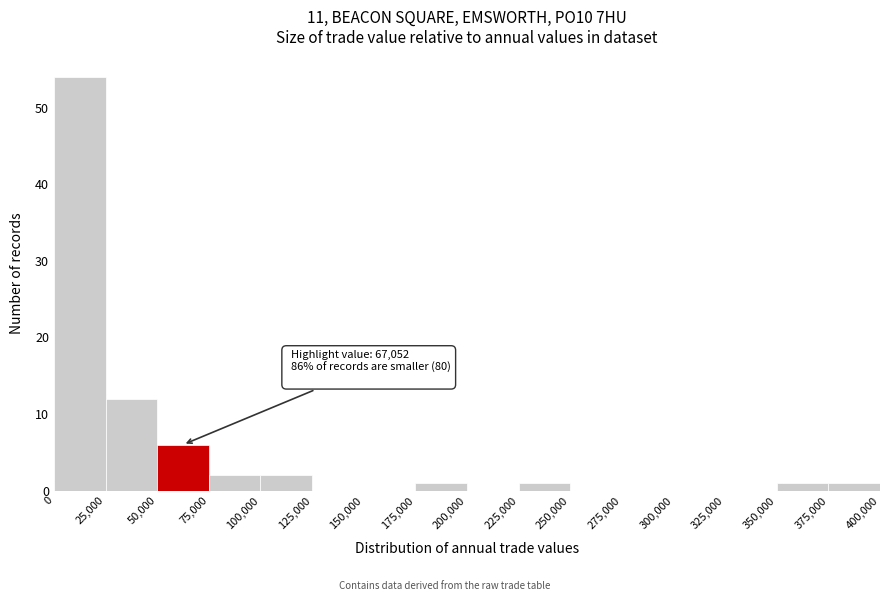

Over which range of the x-axis is the bar tallest?

0 to 25,000